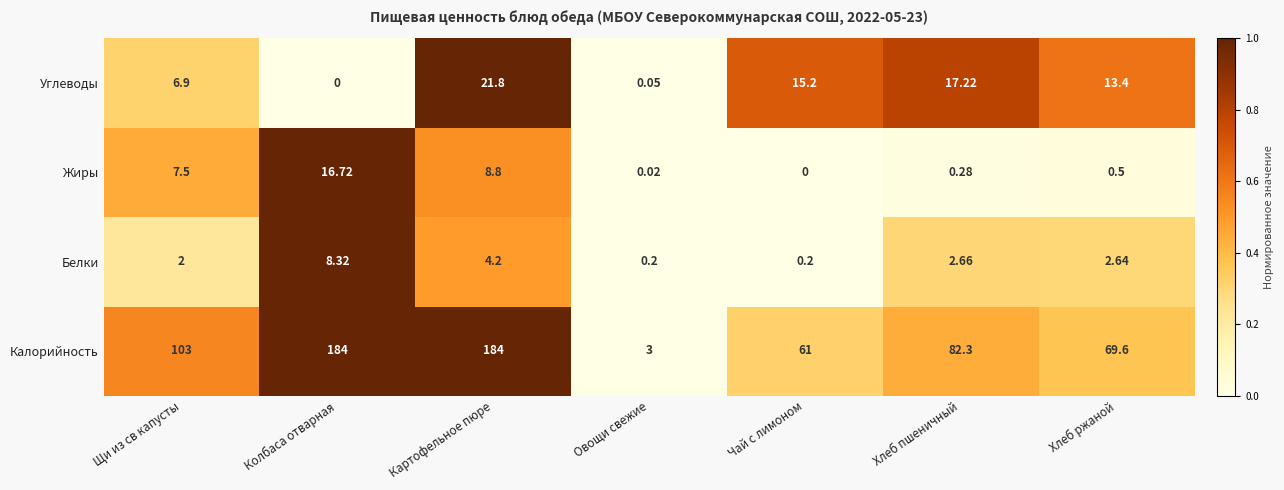

Count the number of categories in the chart.

7